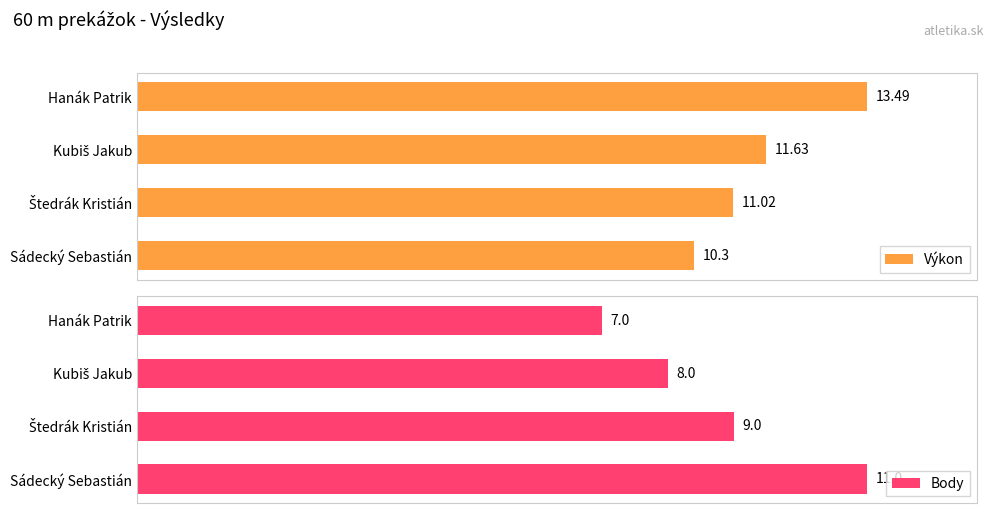

What is the lowest value of the Body series?

7.0